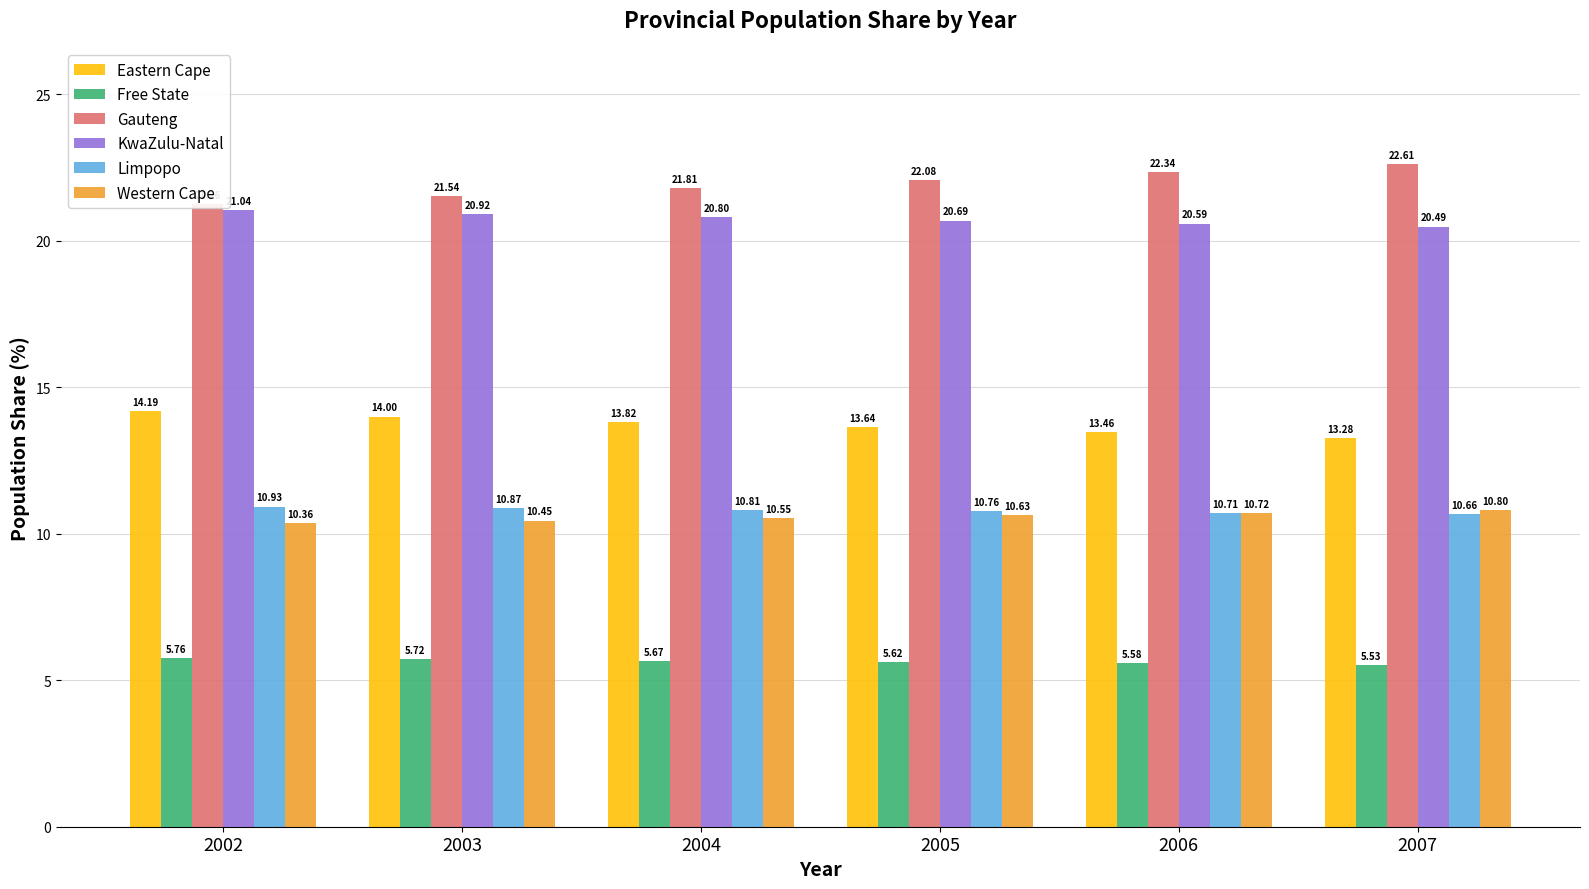

Reading left to right, extract all data points from this chart.

Eastern Cape: 14.2	14.0	13.8	13.6	13.5	13.3
Free State: 5.8	5.7	5.7	5.6	5.6	5.5
Gauteng: 21.3	21.5	21.8	22.1	22.3	22.6
KwaZulu-Natal: 21.0	20.9	20.8	20.7	20.6	20.5
Limpopo: 10.9	10.9	10.8	10.8	10.7	10.7
Western Cape: 10.4	10.5	10.5	10.6	10.7	10.8